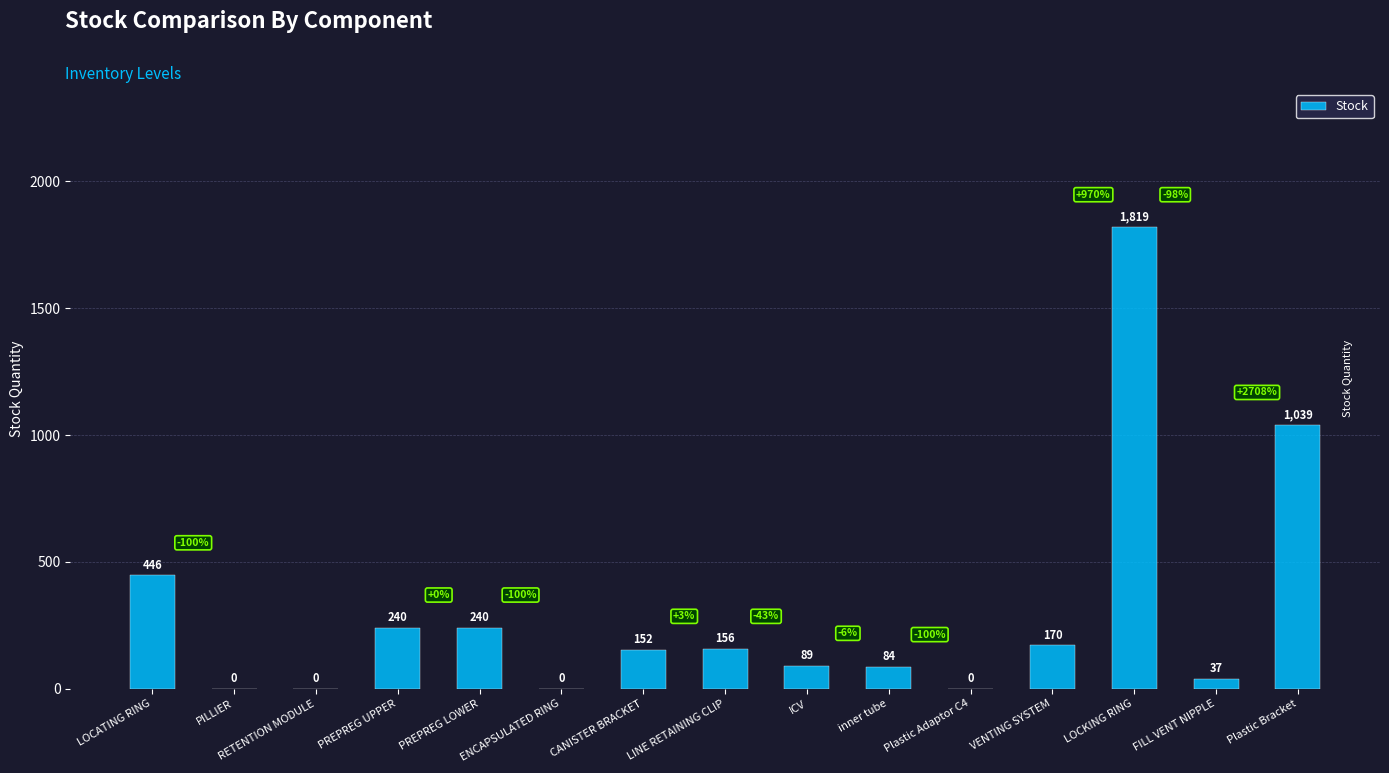

The chart shows a value of 89 at ICV. True or false?

True